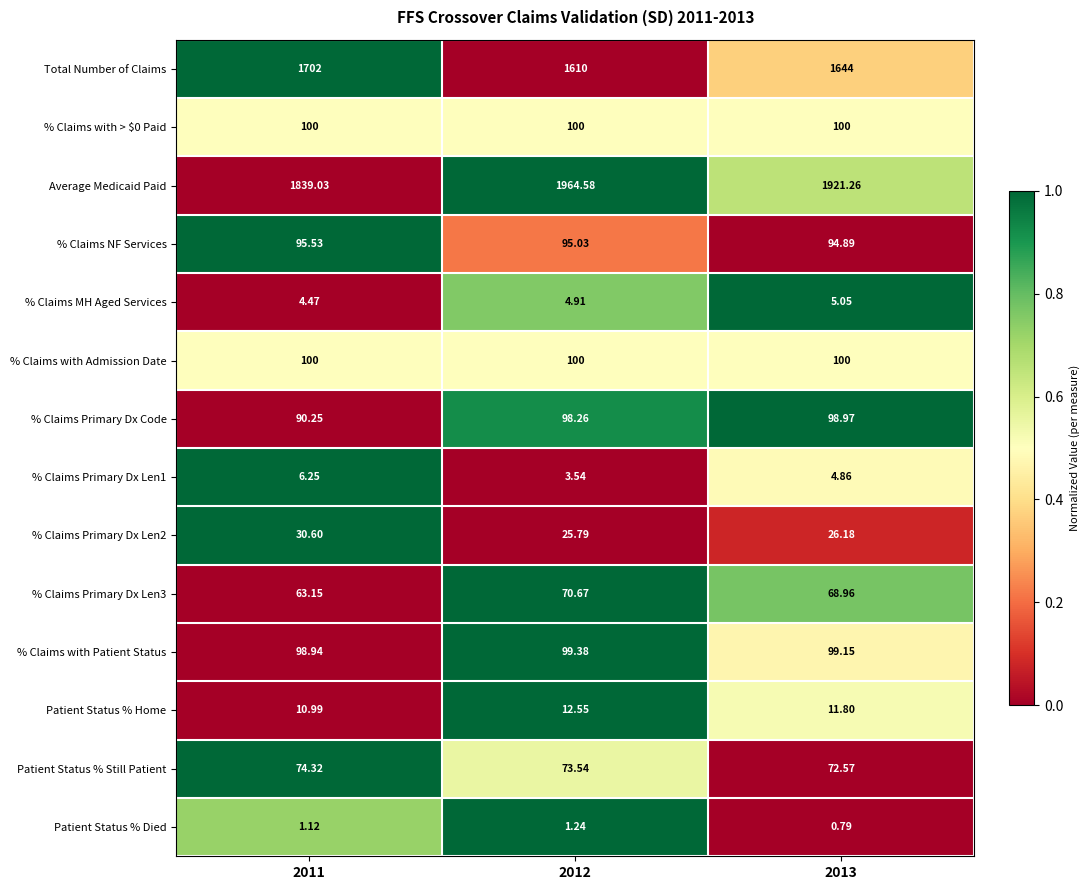

Is the value of % Claims with Patient Status at 2011 greater than the value of % Claims Primary Dx Len2 at 2012?

Yes